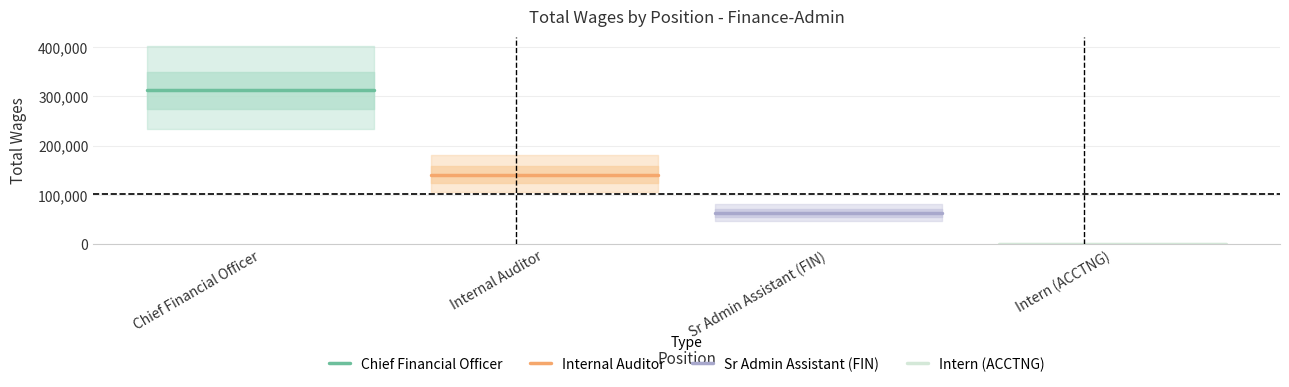

Which label corresponds to the largest value in the chart?

Chief Financial Officer